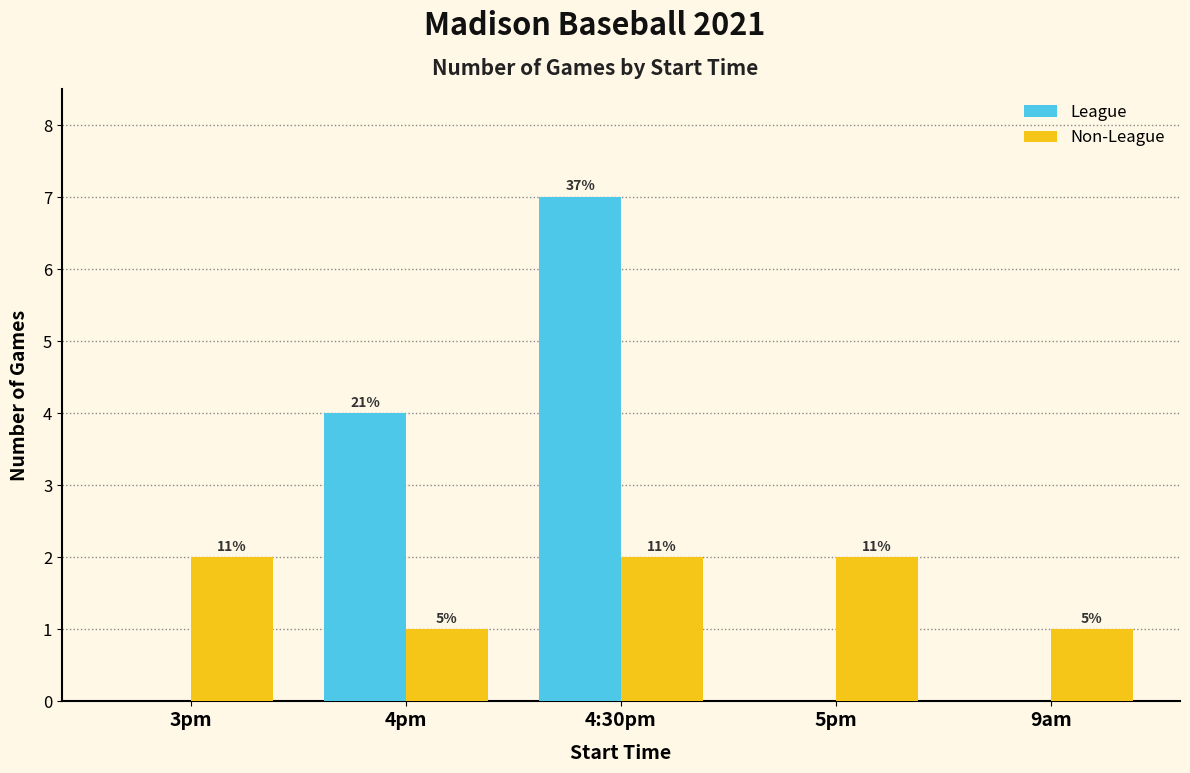

How many groups of bars are there?

5